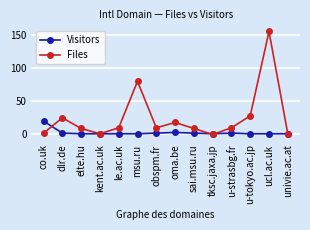

Which category has the highest value across all series?

ucl.ac.uk